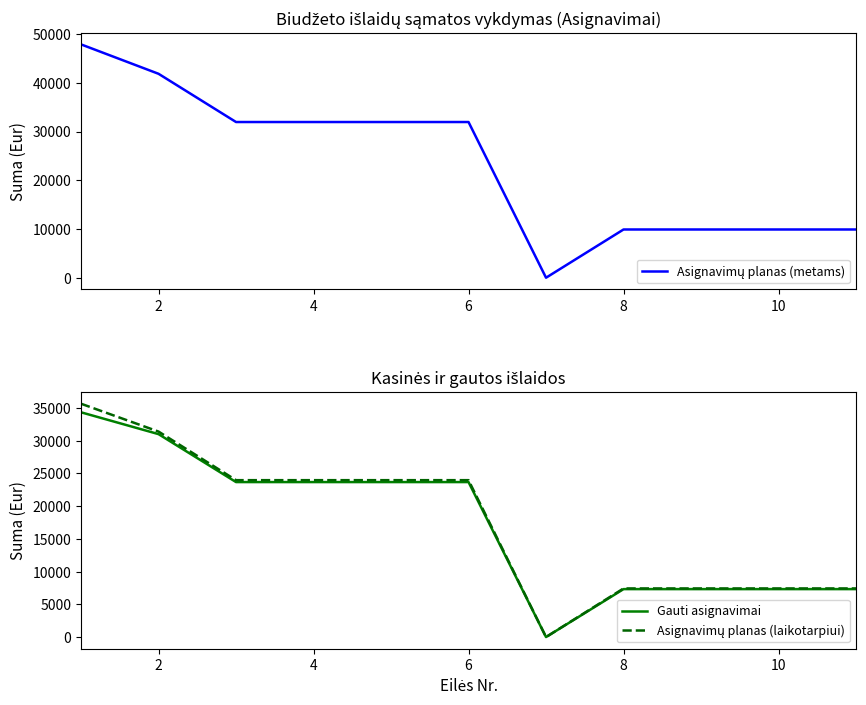

Reading left to right, what are all the values shown in this chart?

Asignavimų planas (metams): 47881.1	41848.1	31950.0	31950.0	31950.0	31950.0	0.0	9898.1	9898.1	9898.1	9898.1
Gauti asignavimai: 34328.8	30994.5	23671.7	23671.7	23671.7	23671.7	0.0	7322.8	7322.8	7322.8	7322.8
Asignavimų planas (laikotarpiui): 35639.0	31386.0	23962.0	23962.0	23962.0	23962.0	0.0	7424.0	7424.0	7424.0	7424.0